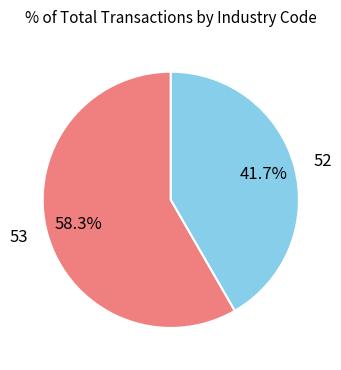

To the nearest percent, what is the combined percentage of 53 and 52?

100%